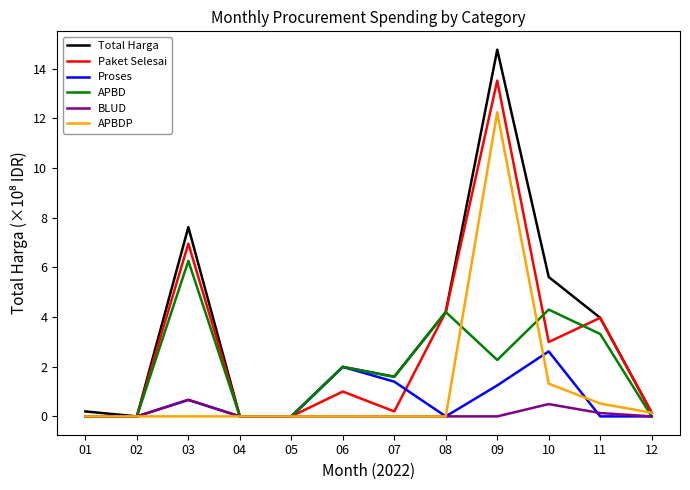

What are all the series names shown in the legend?

Total Harga, Paket Selesai, Proses, APBD, BLUD, APBDP